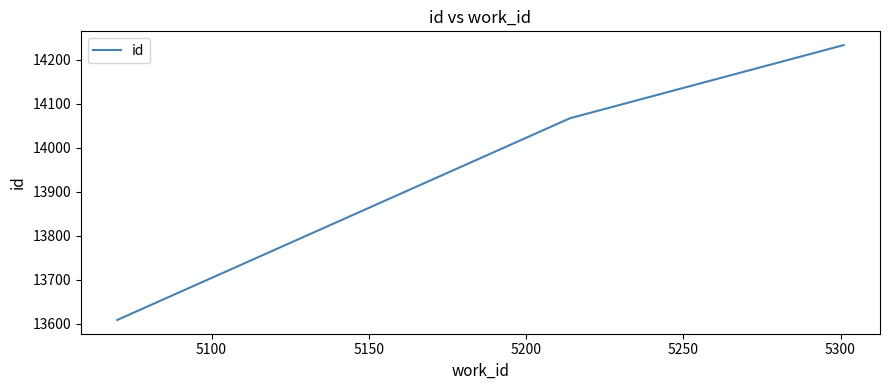

Does the chart display data point markers on the line(s)?

No